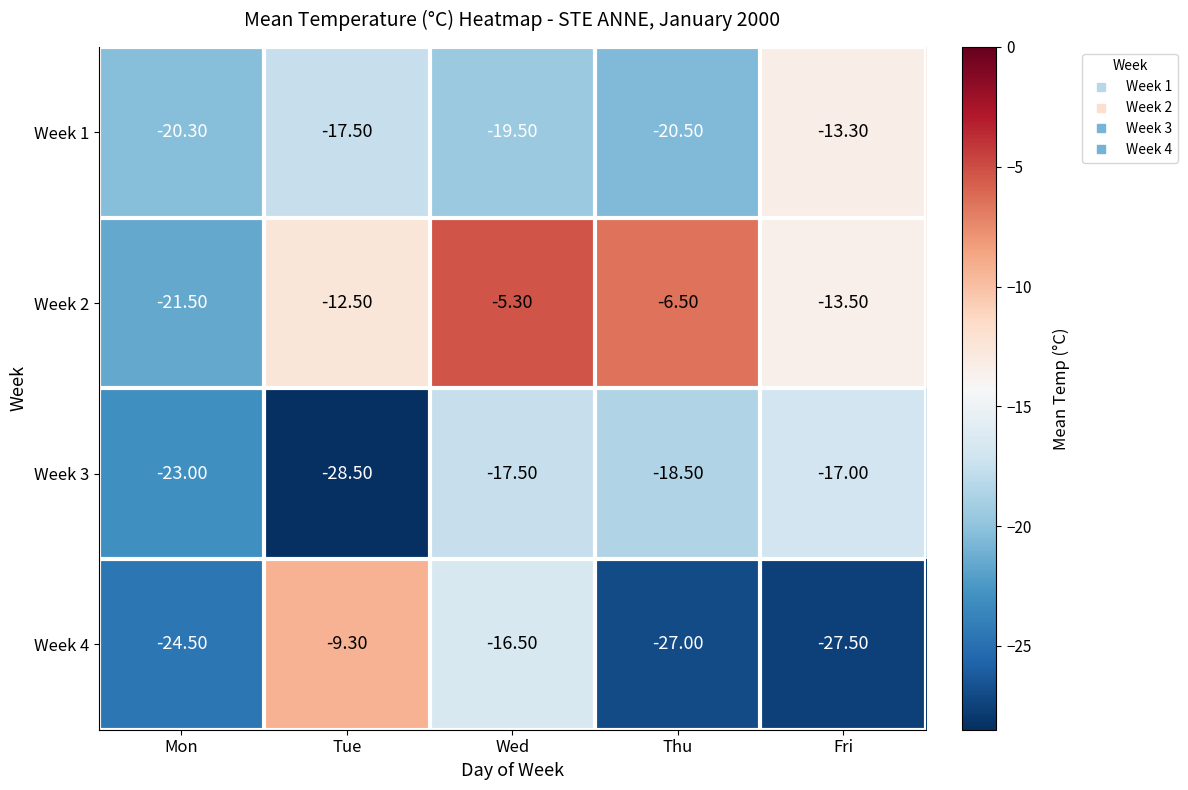

Where does the Week 3 series first go above -18?

Wed